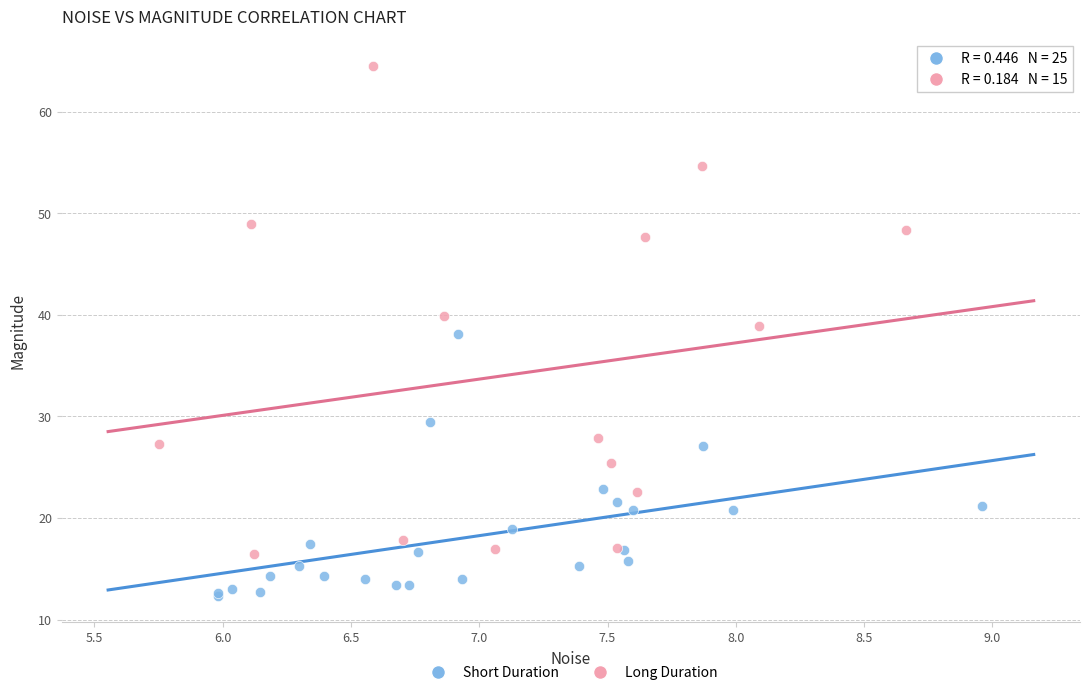

Which series reaches the maximum Y coordinate?

Long Duration